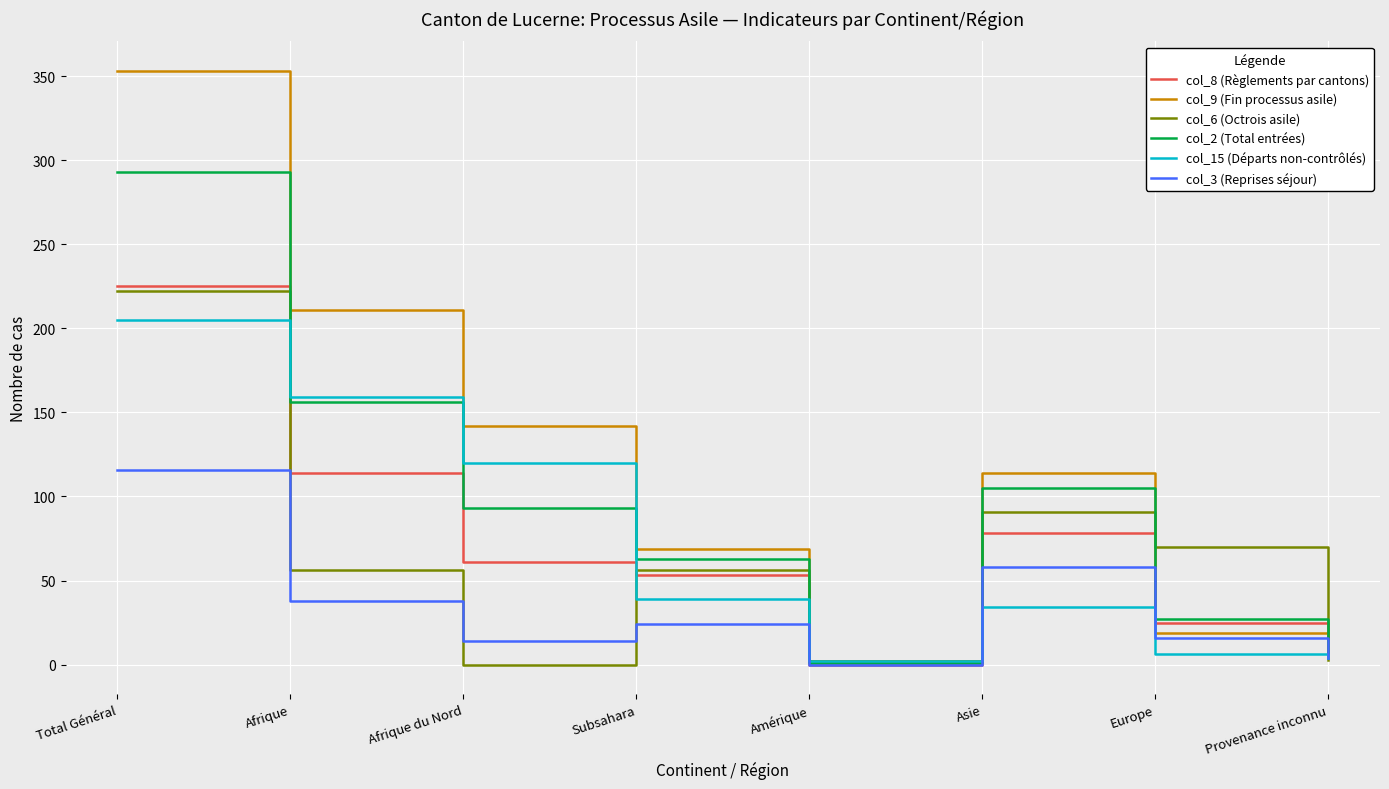

True or false: col_3 (Reprises séjour) has a value of 57 at Amérique.

False